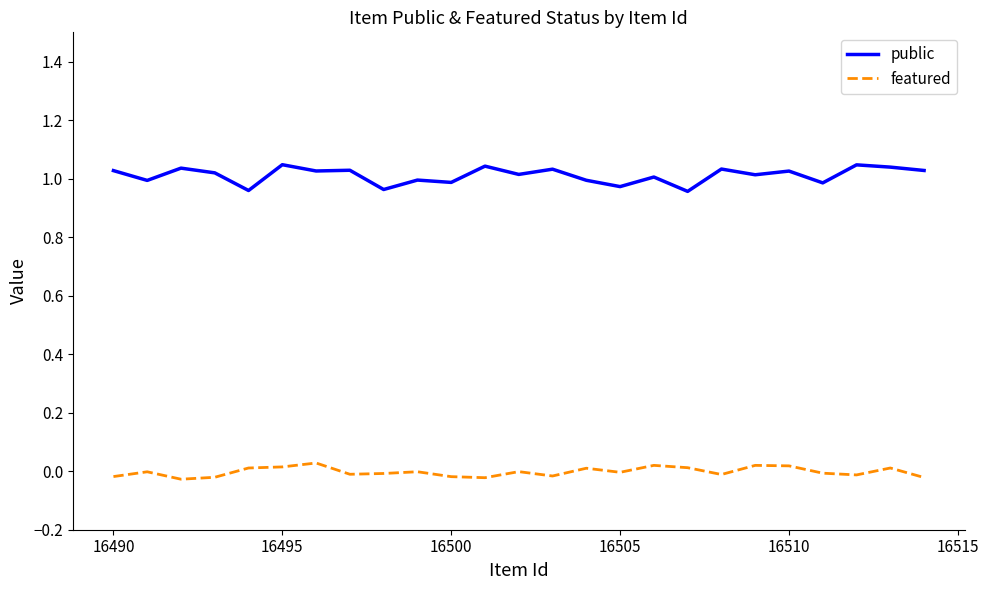

List the series in order of their overall mean, highest first.

public, featured